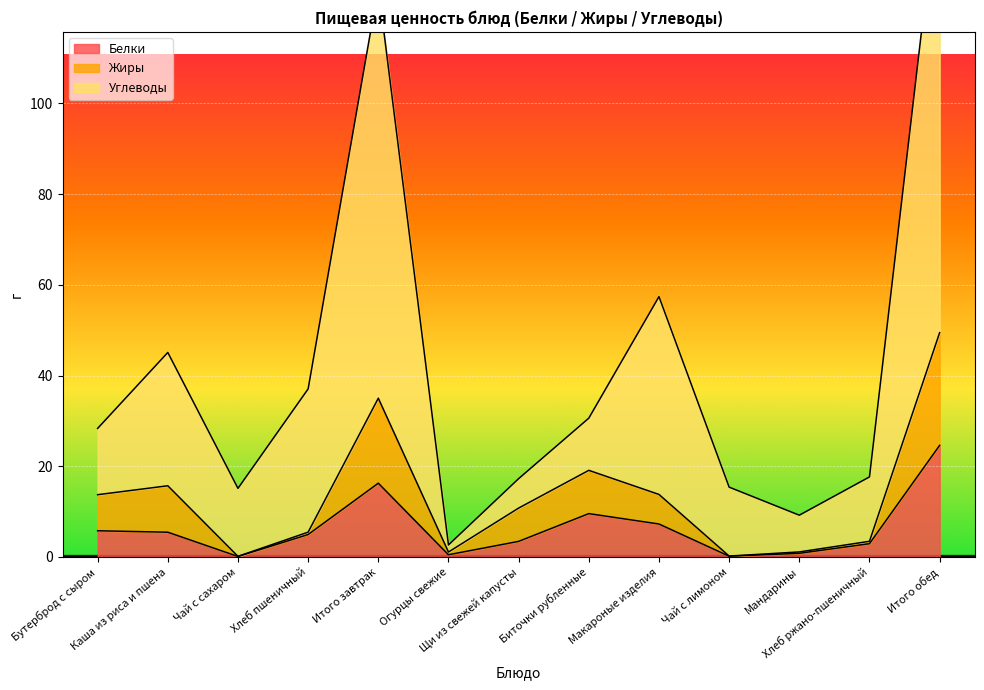

Rank the series by their maximum value, from highest to lowest.

Углеводы, Жиры, Белки